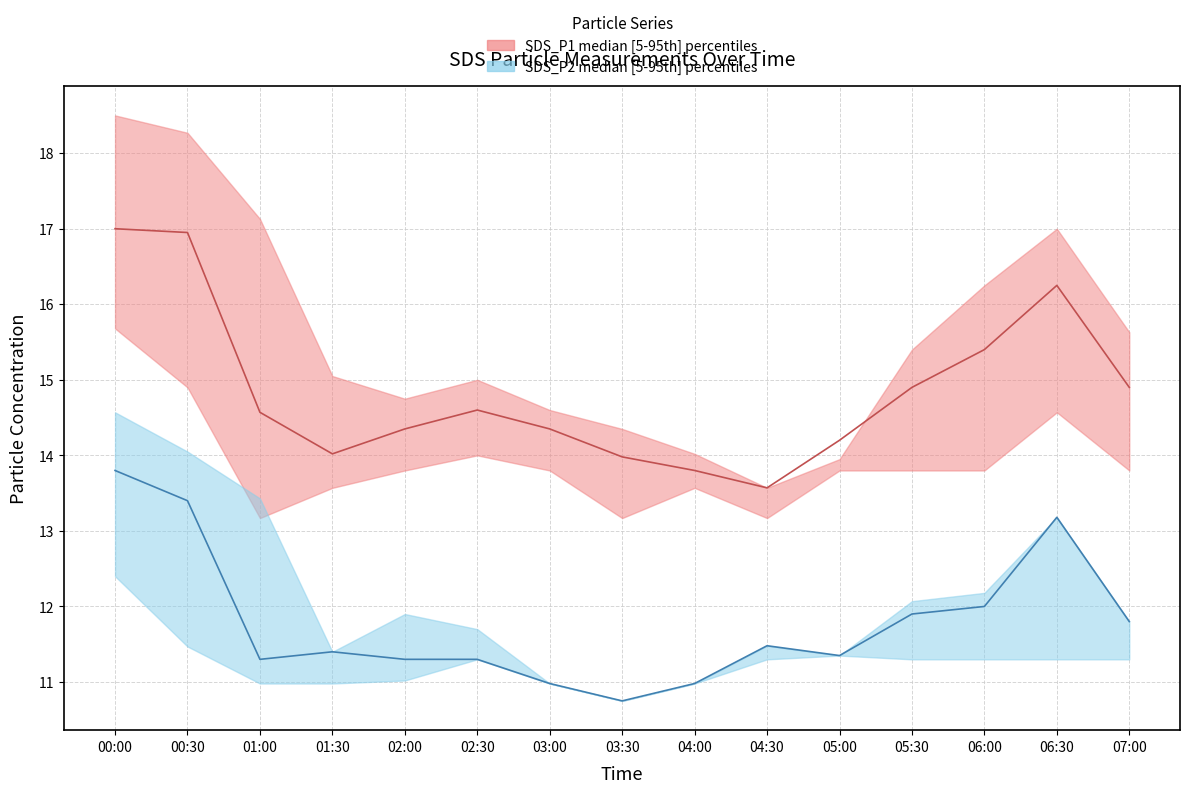

Which label corresponds to the smallest value in the chart?

03:30